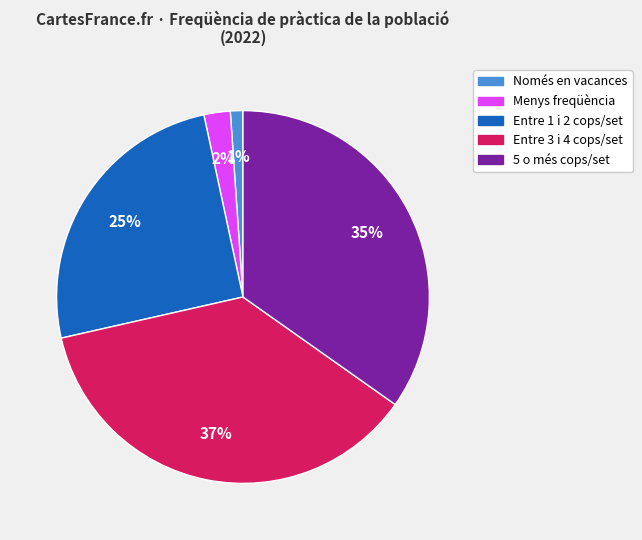

To the nearest percent, what portion does Entre 3 i 4 cops/set represent?

37%